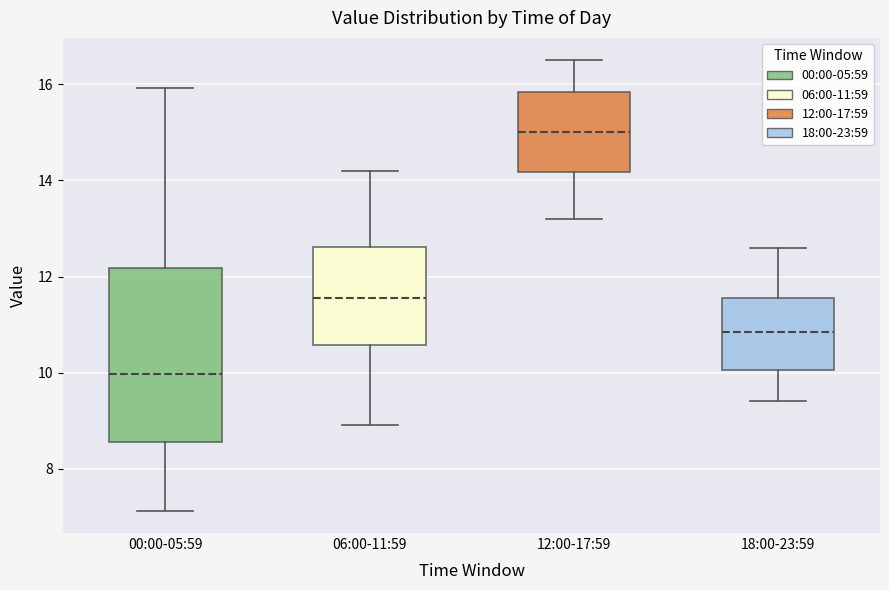

Where does the median line of the box for 00:00-05:59 sit on the y-axis? The values are not printed on the chart, so give them approximately, as read against the axis.

10.0